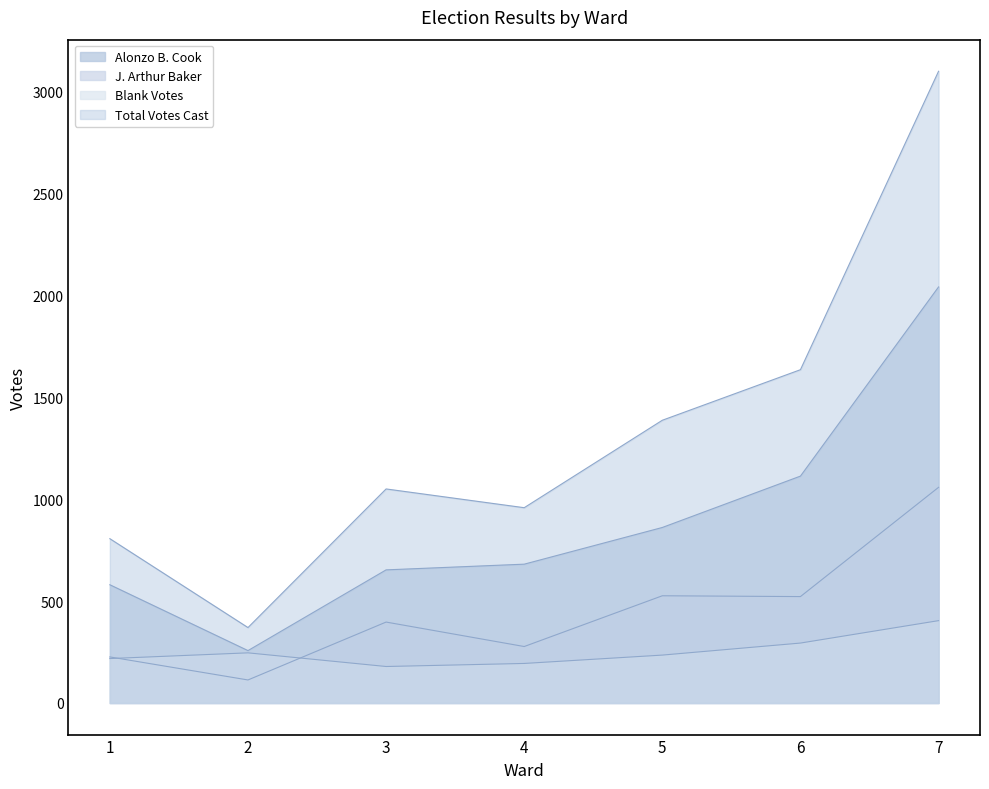

How many series are shown in this chart?

4